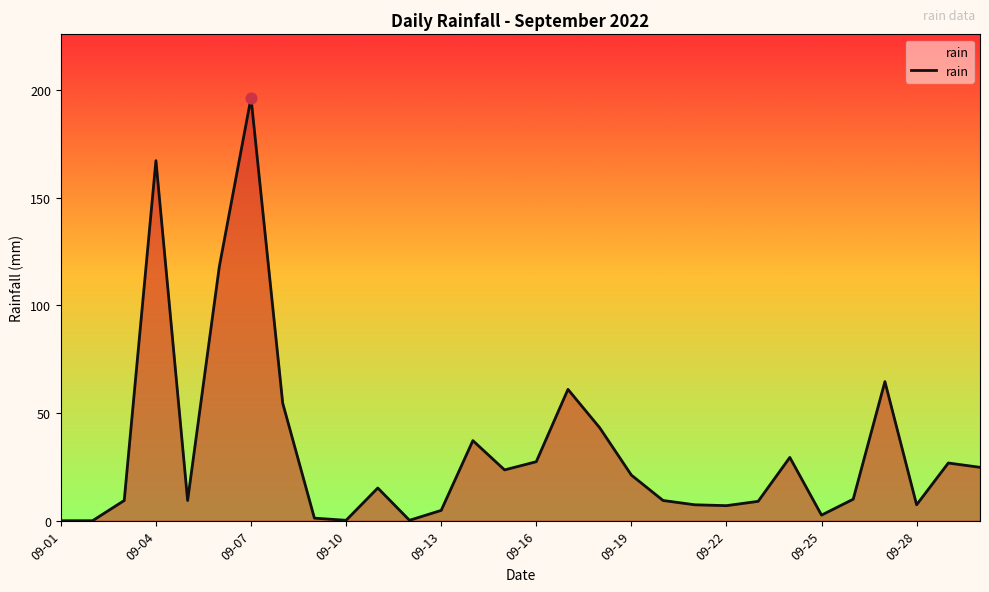

What is the difference between the maximum and minimum values?

196.4